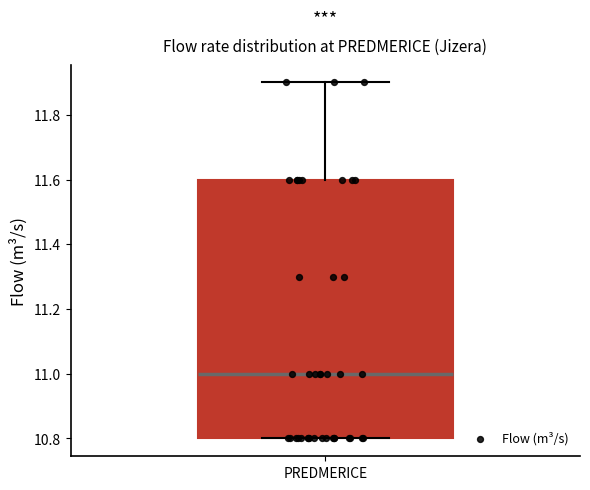

Transcribe this box plot: give where the median line is, the range the box spans, and where the two whiskers end, as read against the y-axis. The values are not printed on the chart, so give them approximately, as read against the axis.

median 11.0, box 10.8 to 11.6, whiskers 10.8 to 11.9